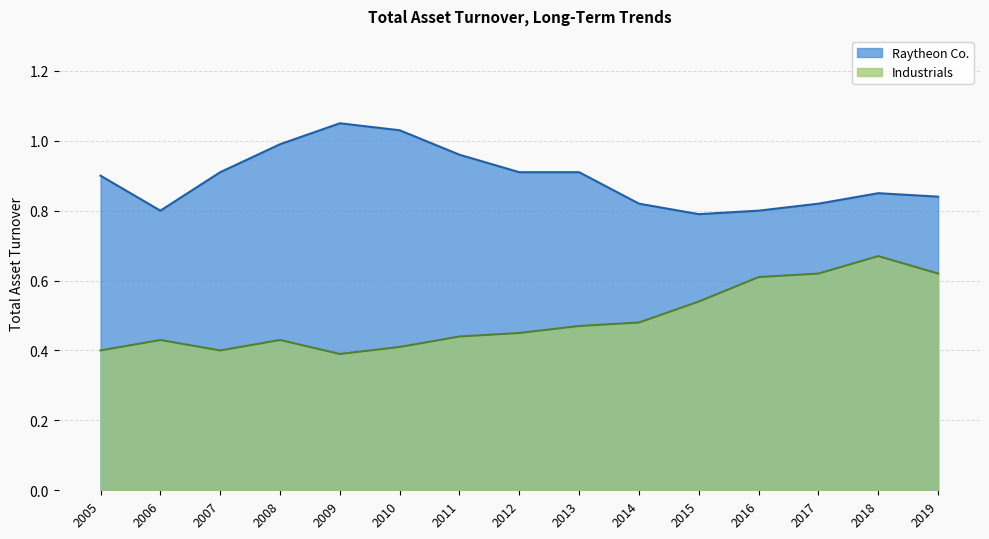

What is the spread (max minus min) of values at 2017?

0.2